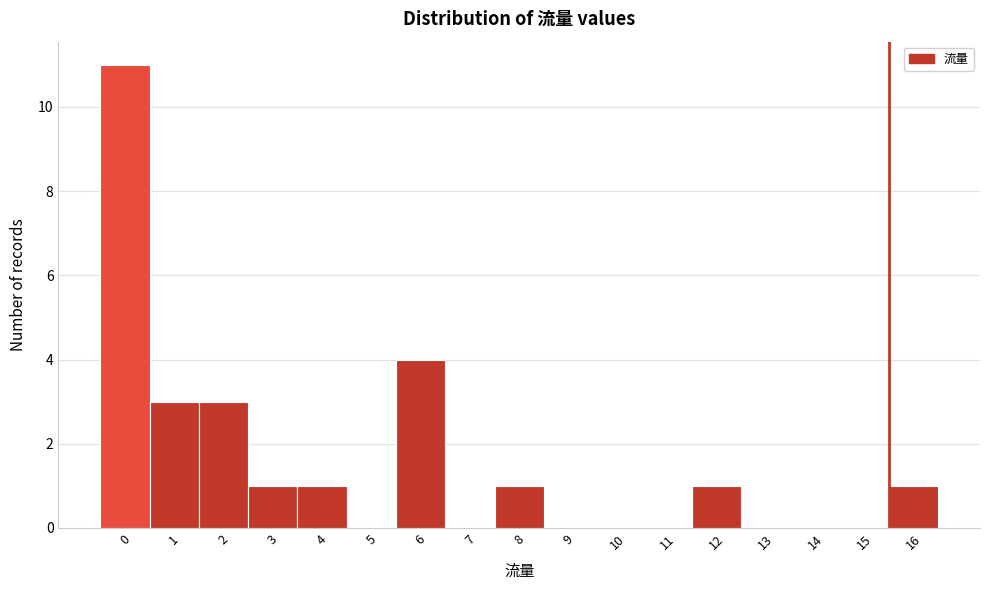

How tall is the bar that spans 1.5 to 2.5 on the x-axis? The values are not printed on the chart, so give them approximately, as read against the axis.

3